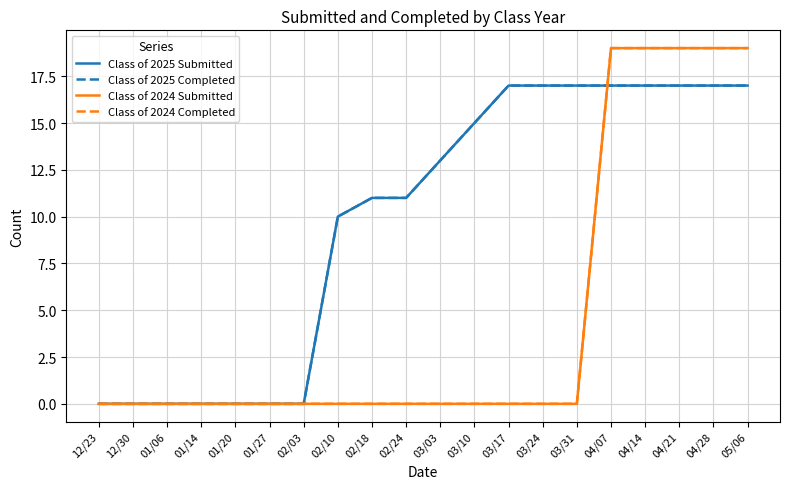

The Class of 2025 Submitted series shows 11 at 02/18. True or false?

True